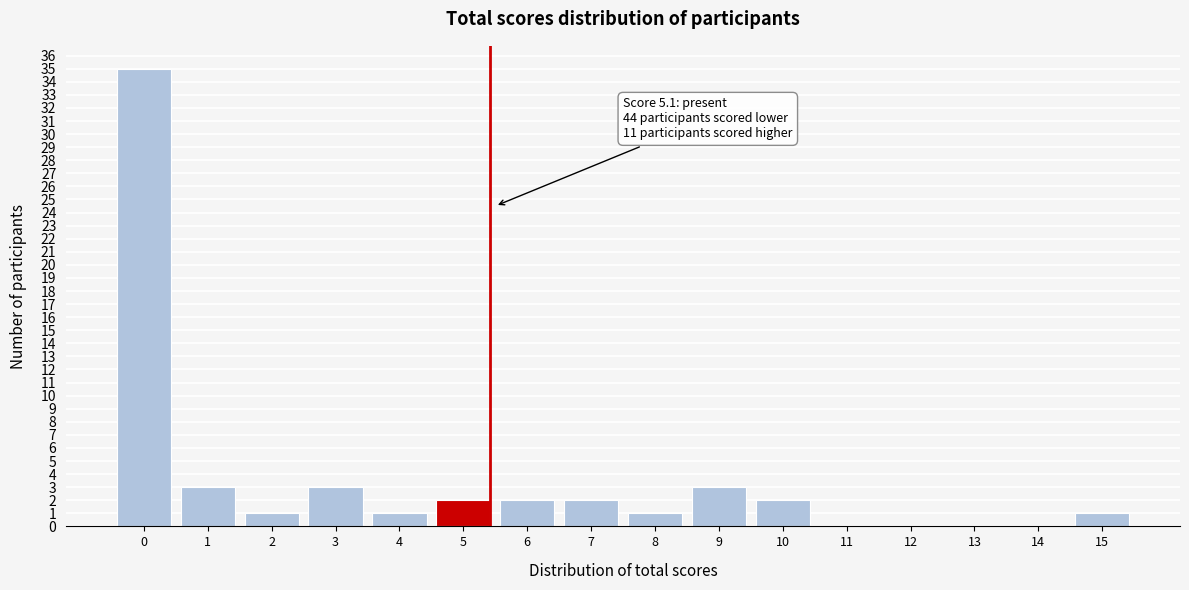

Reading left to right, what are all the values shown in this chart?

0=35	1=3	2=1	3=3	4=1	5=2	6=2	7=2	8=1	9=3	10=2	11=0	12=0	13=0	14=0	15=1